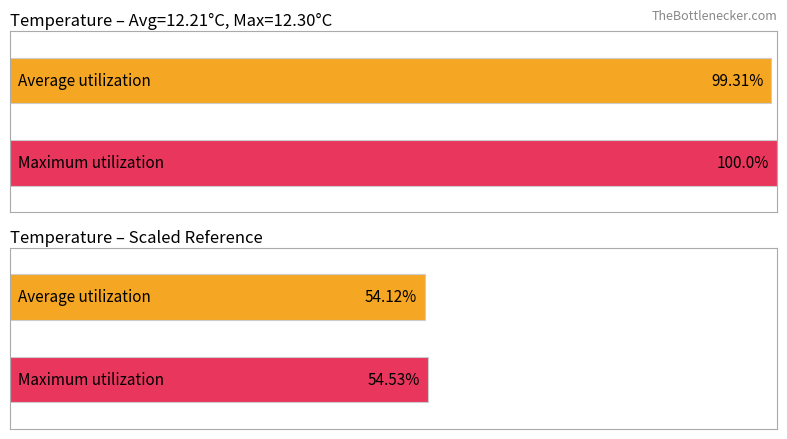

Which series has the widest spread of values?

Maximum utilization